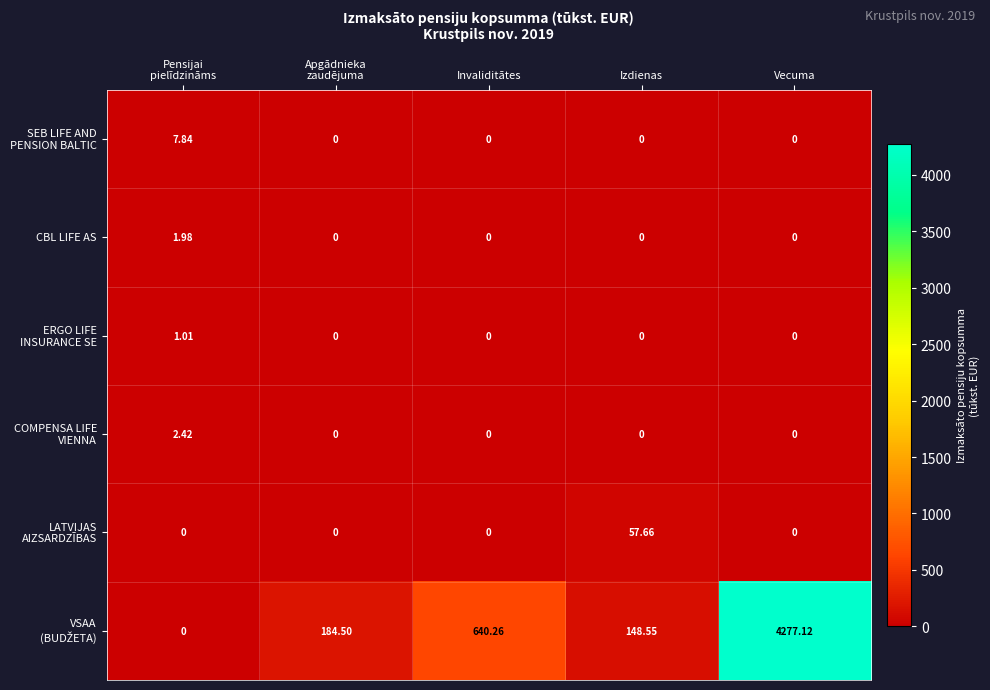

Which label corresponds to the largest value in the chart?

Vecuma